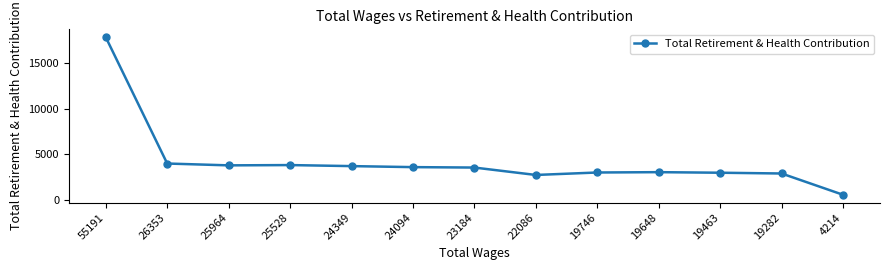

Approximately how many times larger is the value at 19463 compared to 26353?

0.7